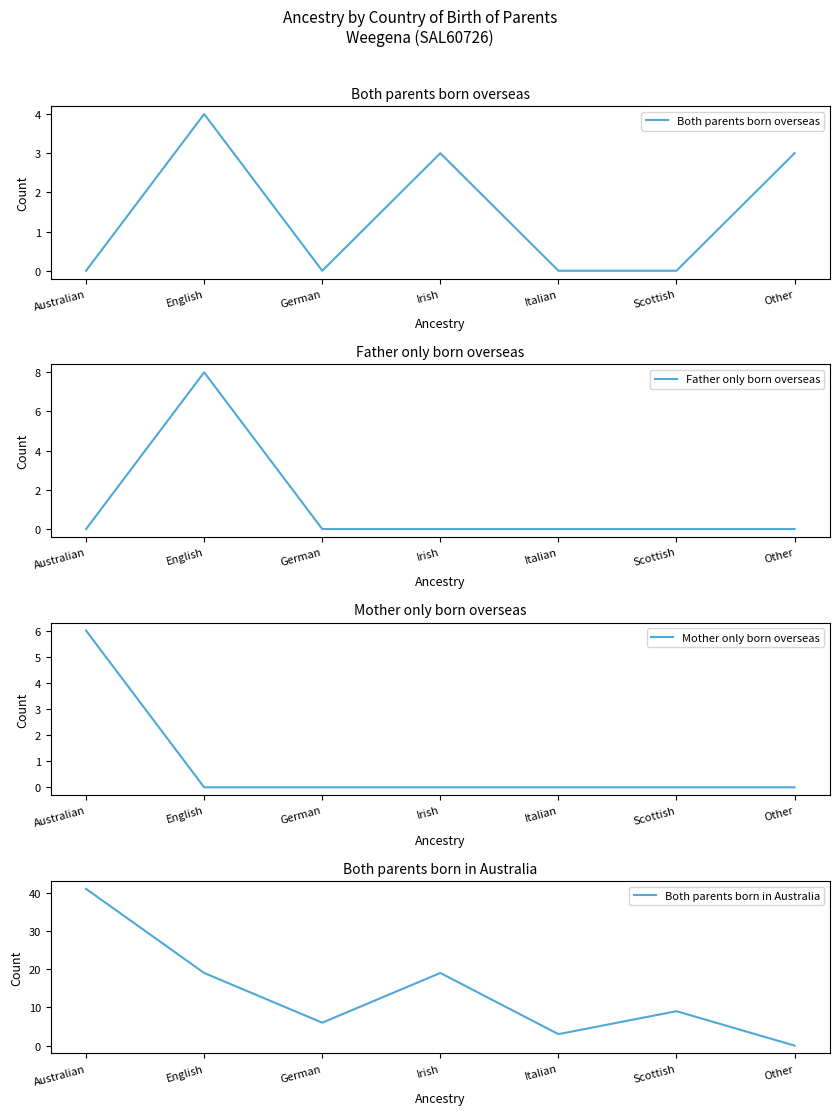

What position from the left is Irish?

4